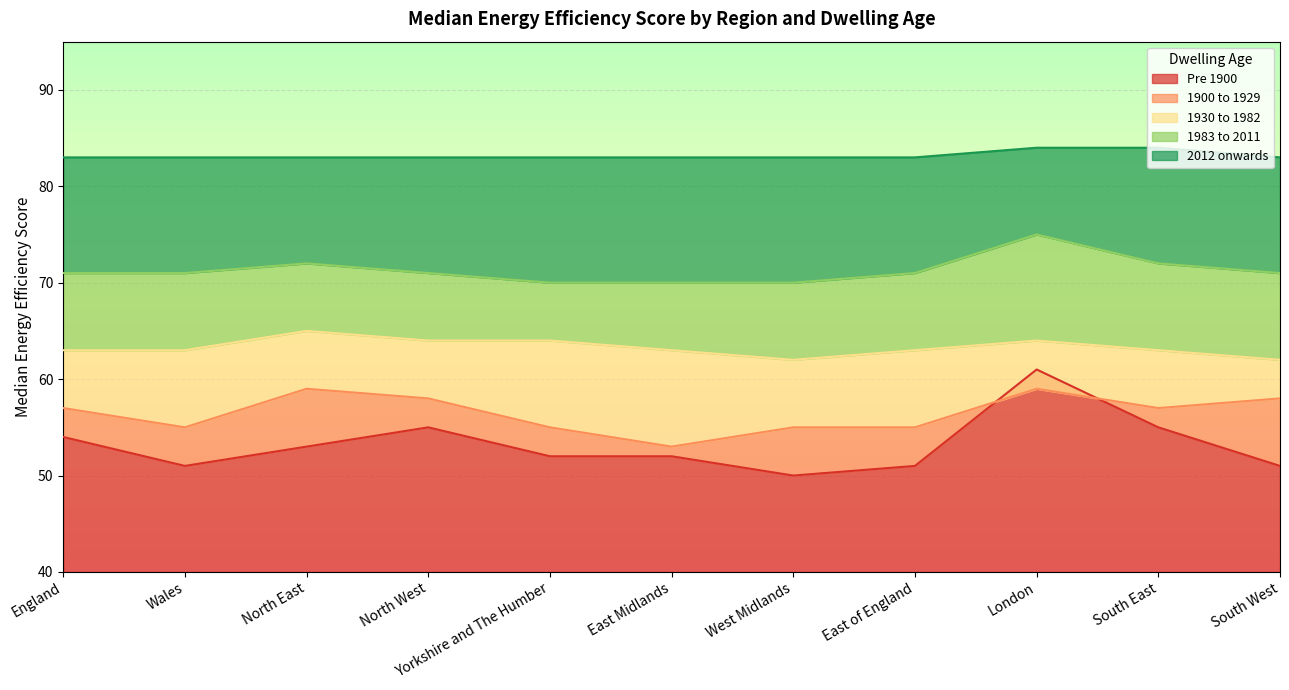

At which category is the sum across all series the highest?

London